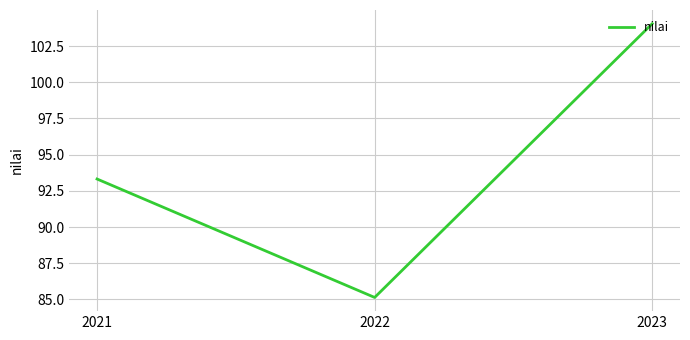

Between 2022 and 2023, which is larger?

2023